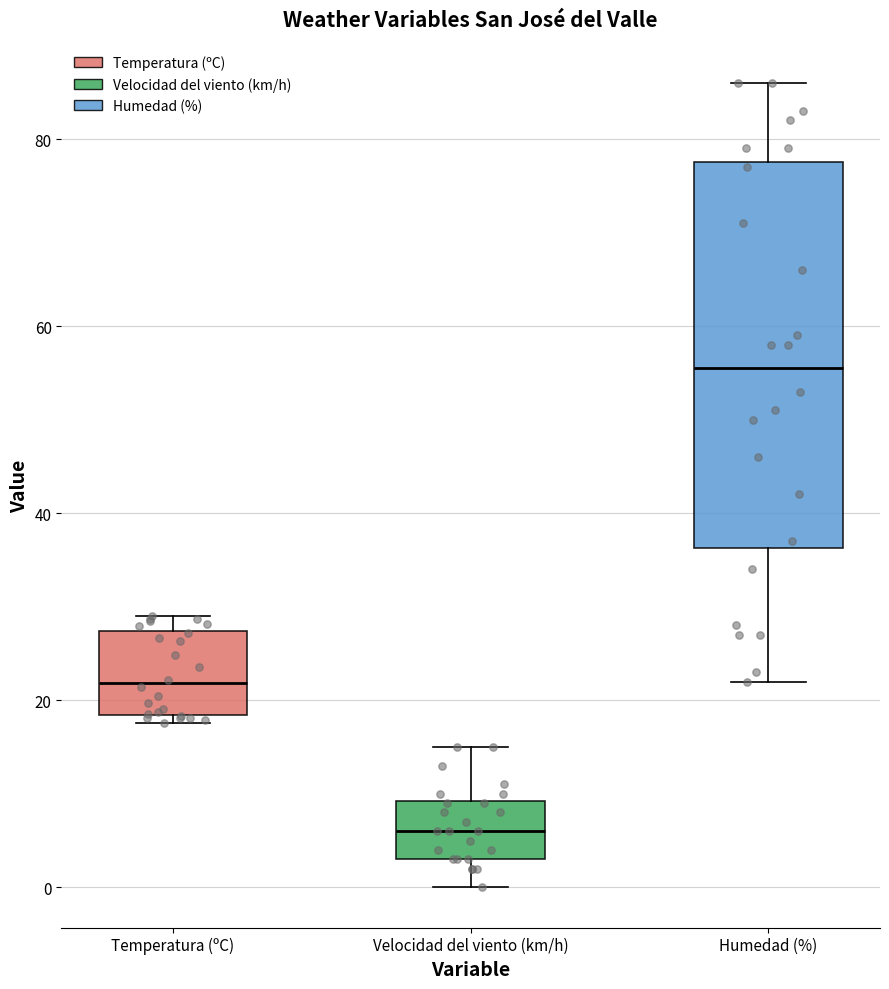

Reading left to right, transcribe this box plot: for each box, give where its median line is, the range the box spans, and where its two whiskers end, as read against the y-axis. The values are not printed on the chart, so give them approximately, as read against the axis.

Temperatura (ºC): median 22, box 18 to 28, whiskers 18 (just below the box's lower edge) to 30
Velocidad del viento (km/h): median 6, box 4 to 10, whiskers 0 to 16
Humedad (%): median 56, box 36 to 78, whiskers 22 to 86